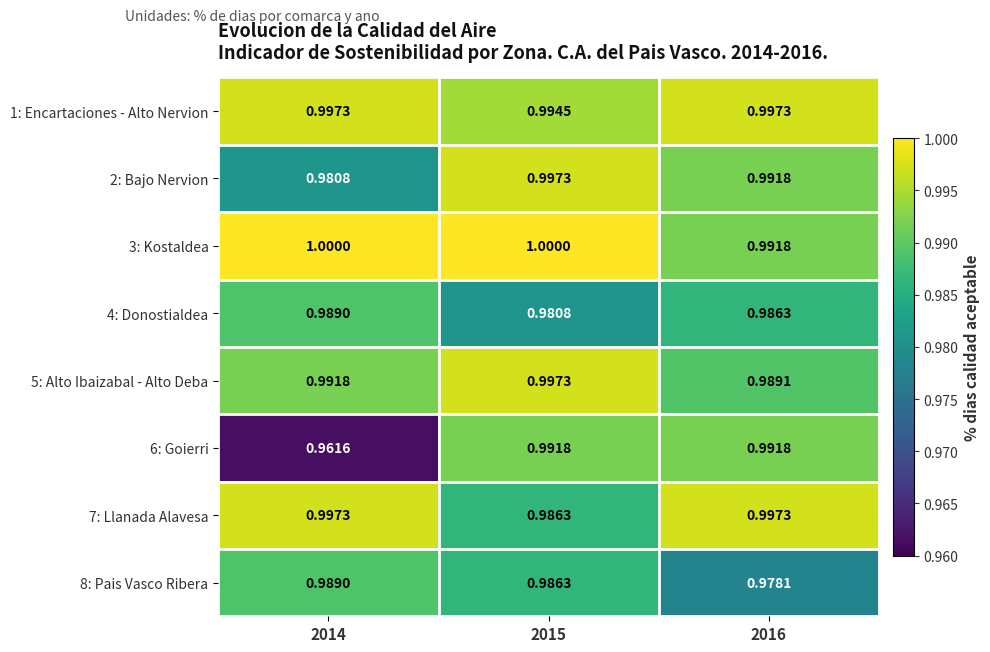

Which series has the widest spread of values?

6: Goierri